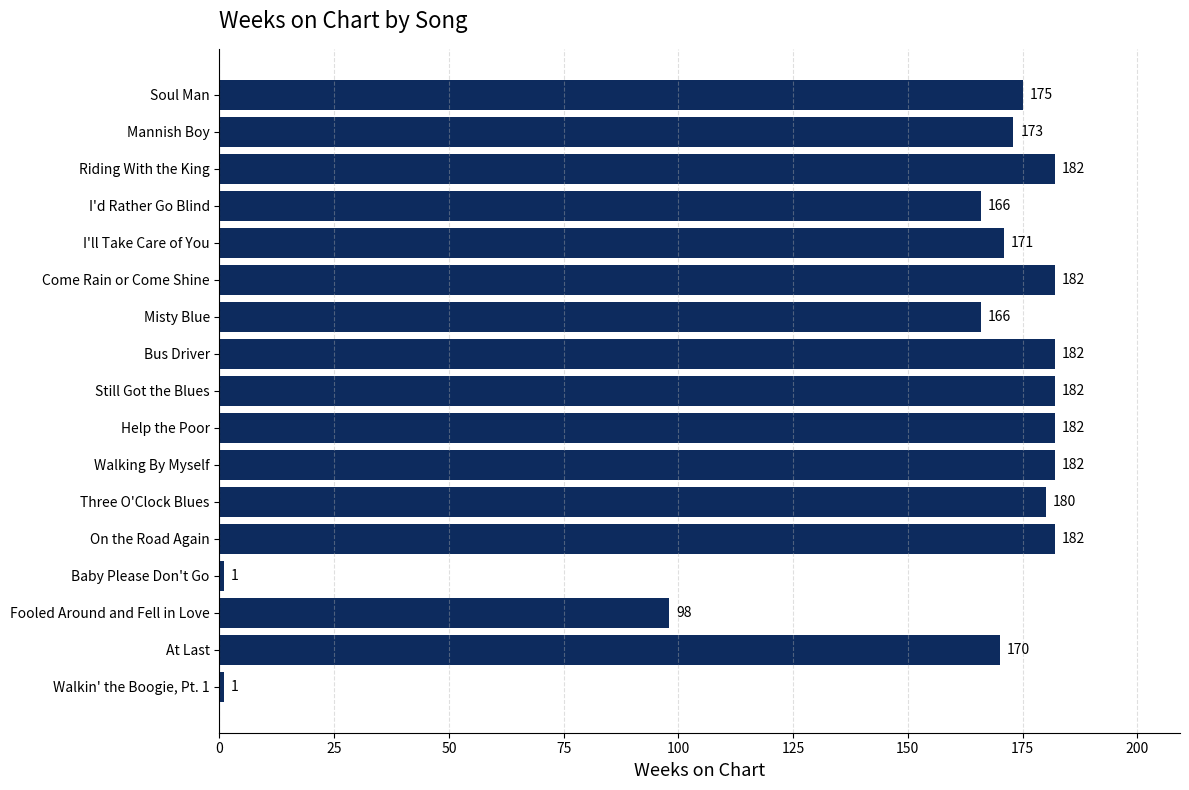

How many data points are less than 175?

8